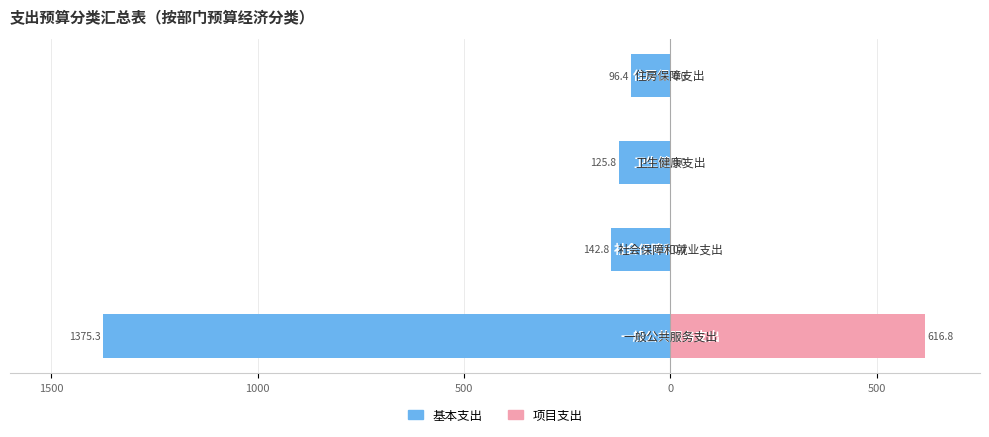

Where is 基本支出 nearest to the value -735?

1000